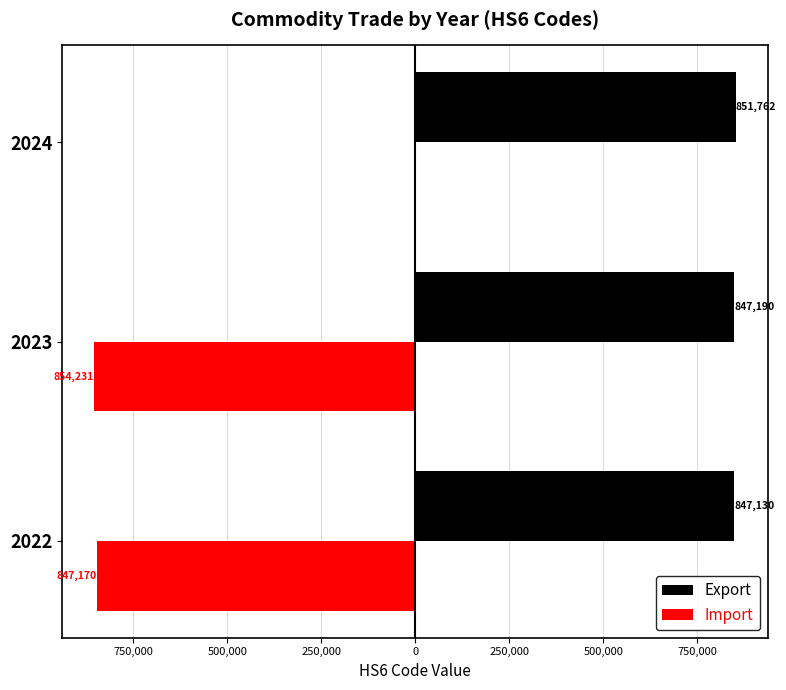

What are all the series names shown in the legend?

Export, Import